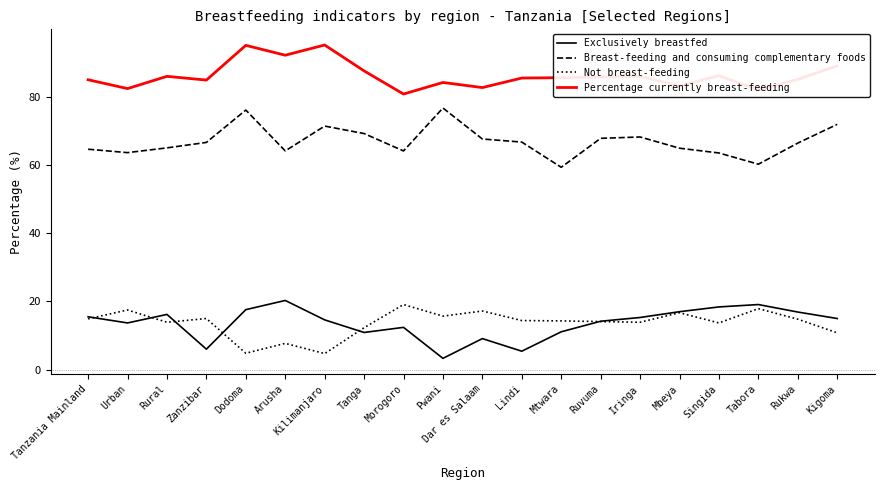

What is the smallest value displayed?

3.3